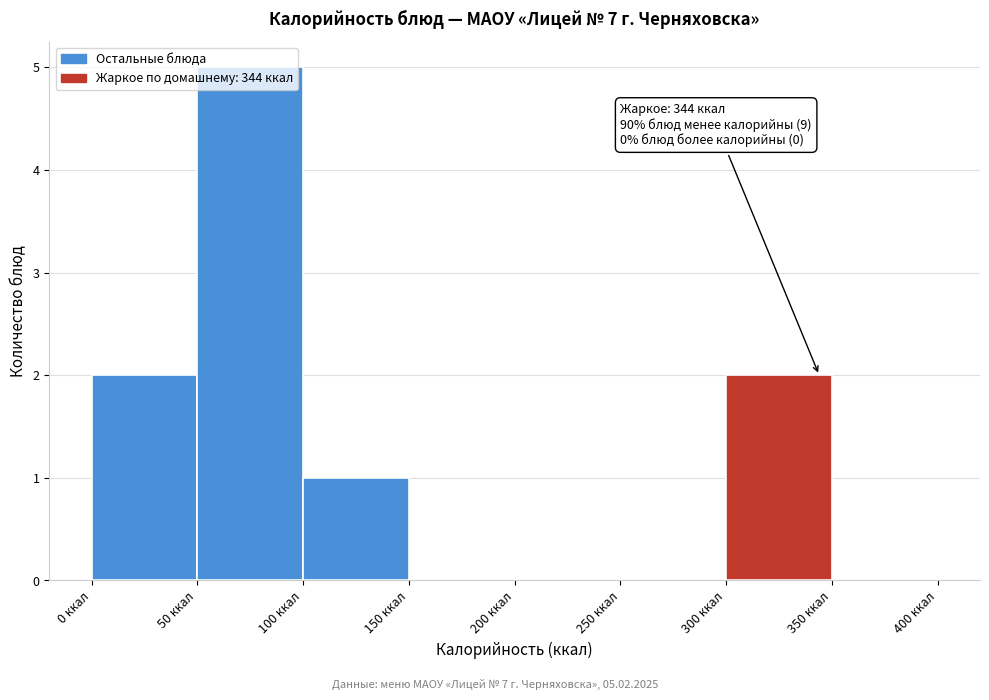

Which range on the x-axis has the tallest bar?

50 to 100